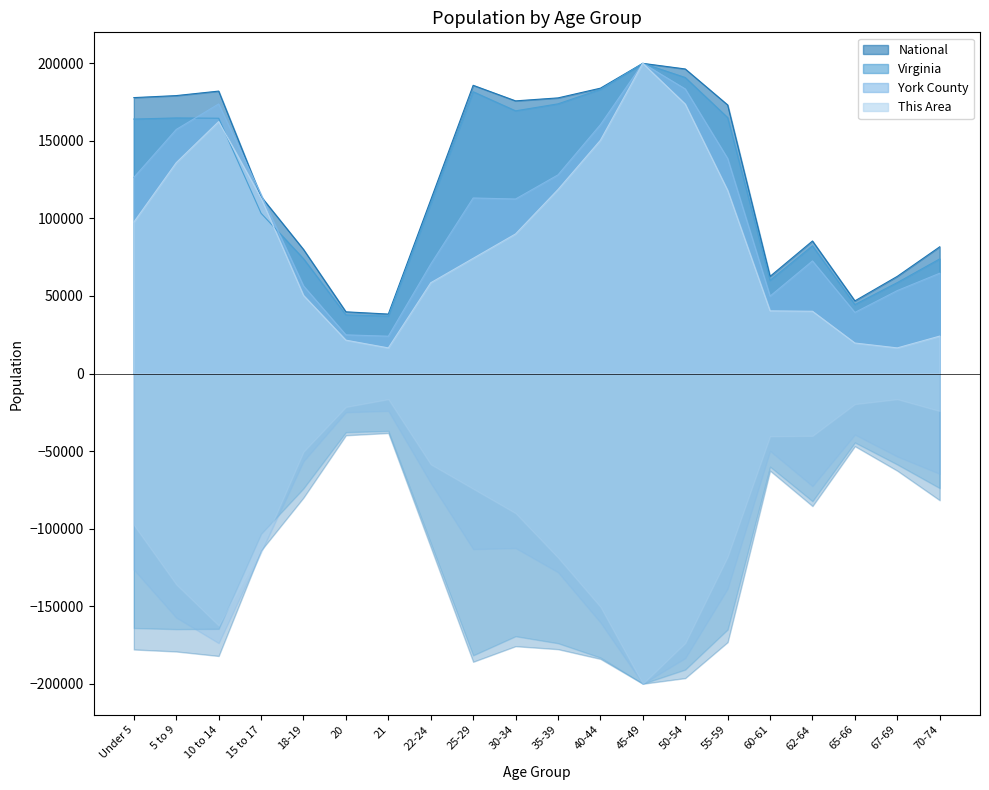

Is the value of National at 35-39 greater than the value of This Area at 65-66?

Yes